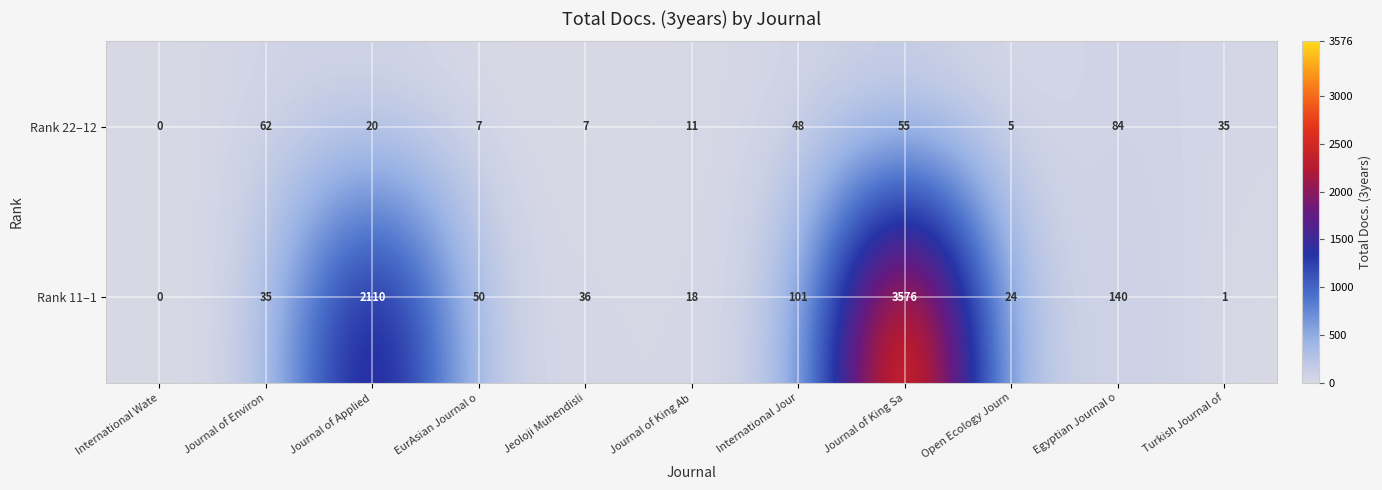

How many data points does each series have?

11